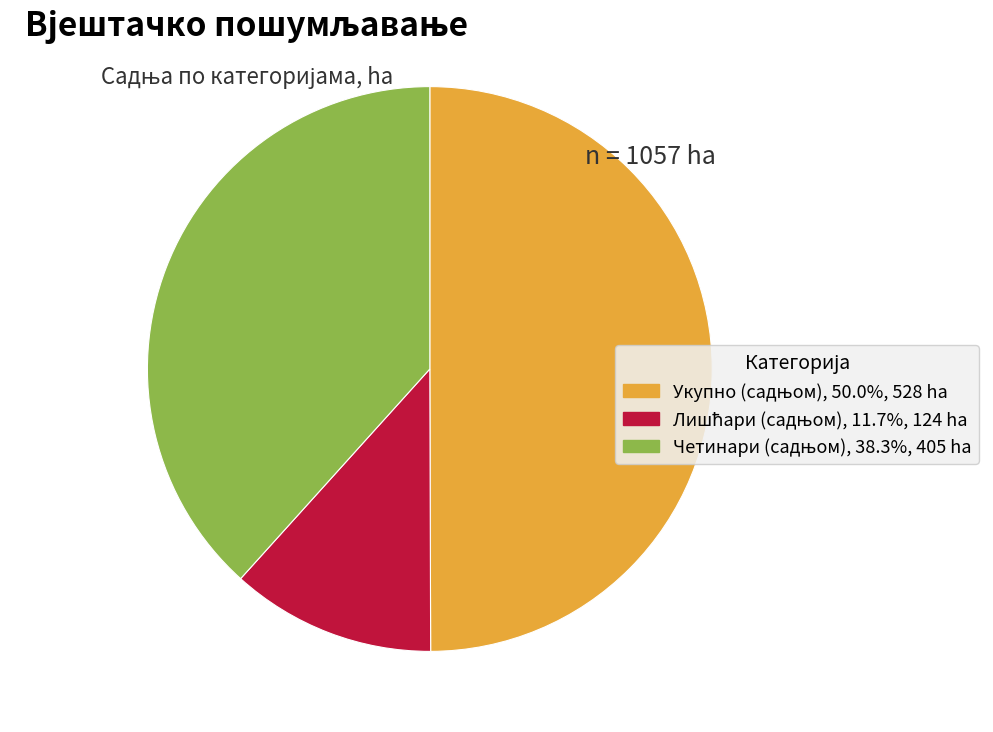

Count the number of slices in the pie.

3